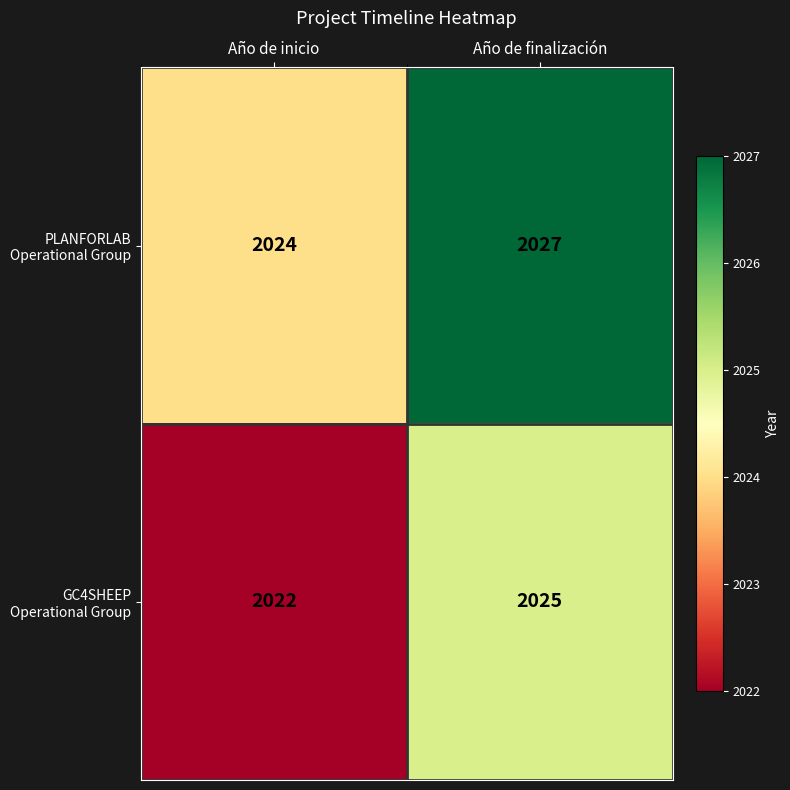

At which category does the chart reach its peak across all series?

Año de finalización